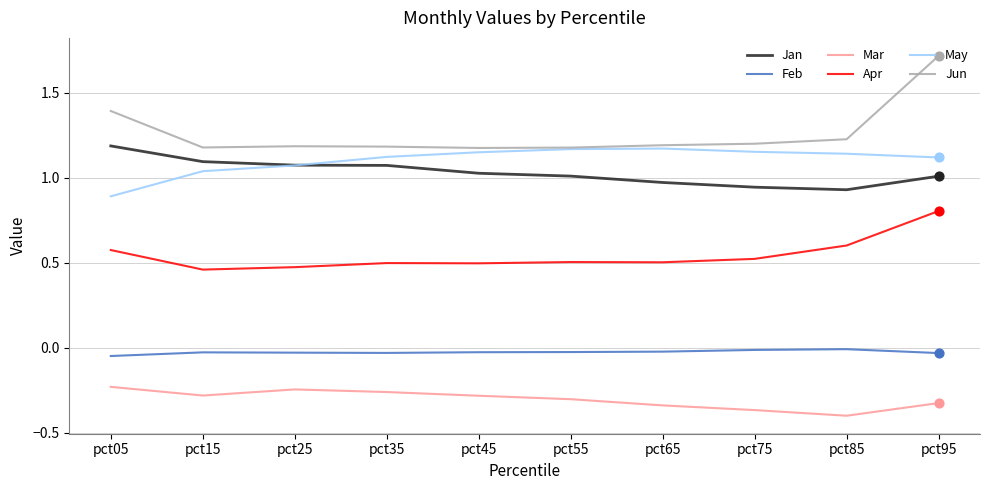

Is the value of Jun at pct05 greater than the value of Feb at pct05?

Yes